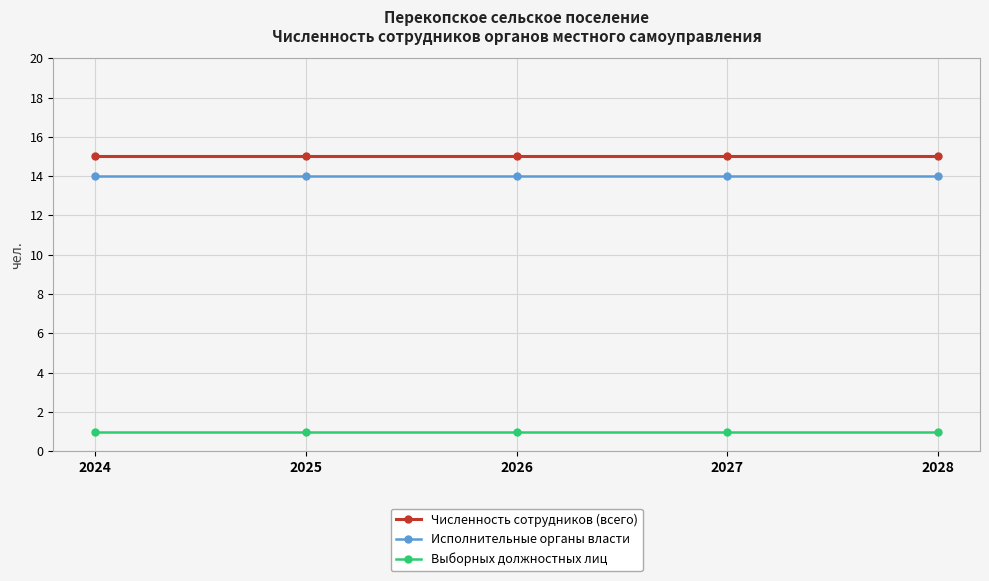

True or false: Выборных должностных лиц and Исполнительные органы власти cross at least once.

False